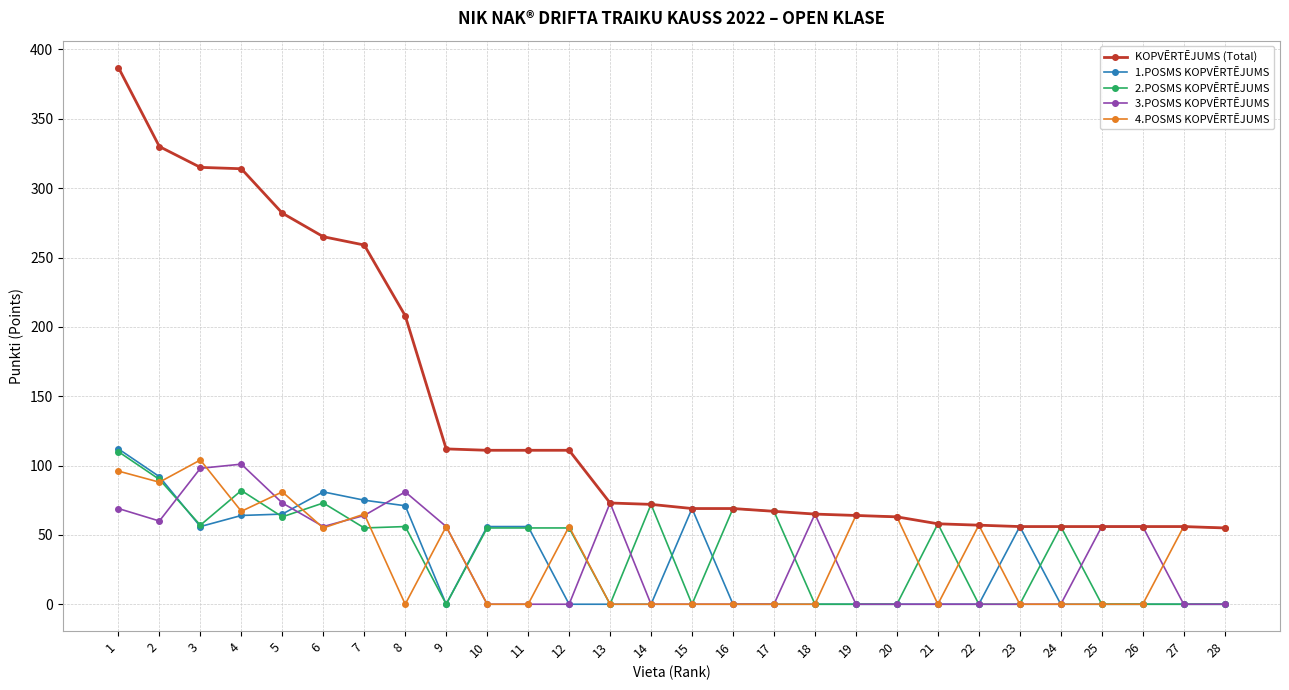

How many lines are shown in the chart?

5